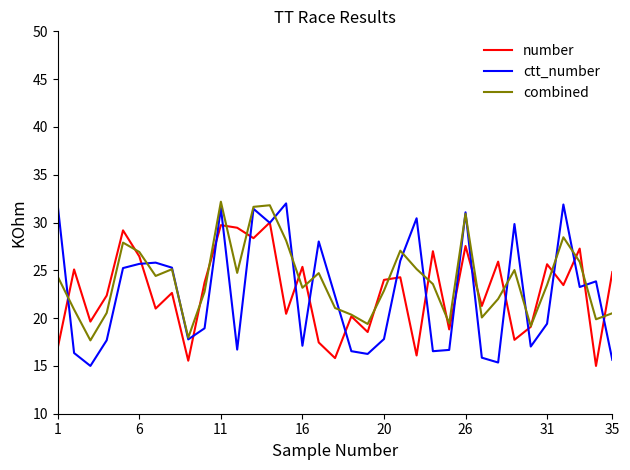

What is the minimum value shown in the chart?

15.0